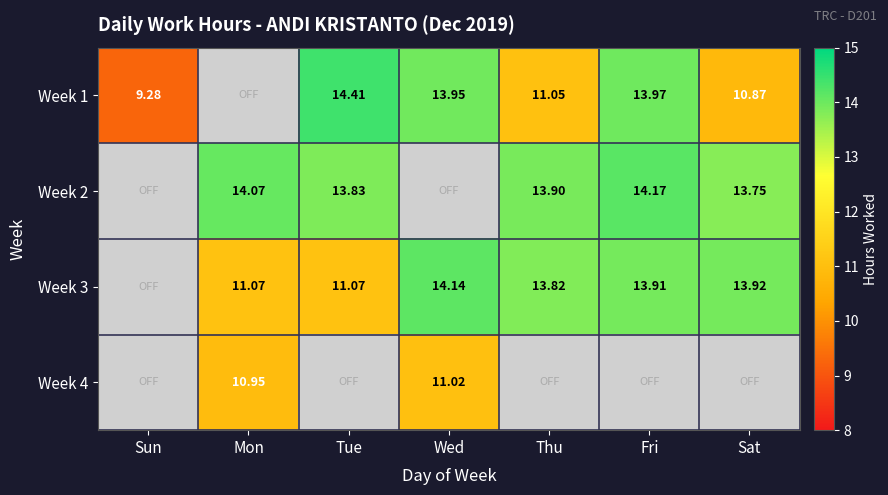

True or false: Week 4 has a value of 18.8 at Wed.

False